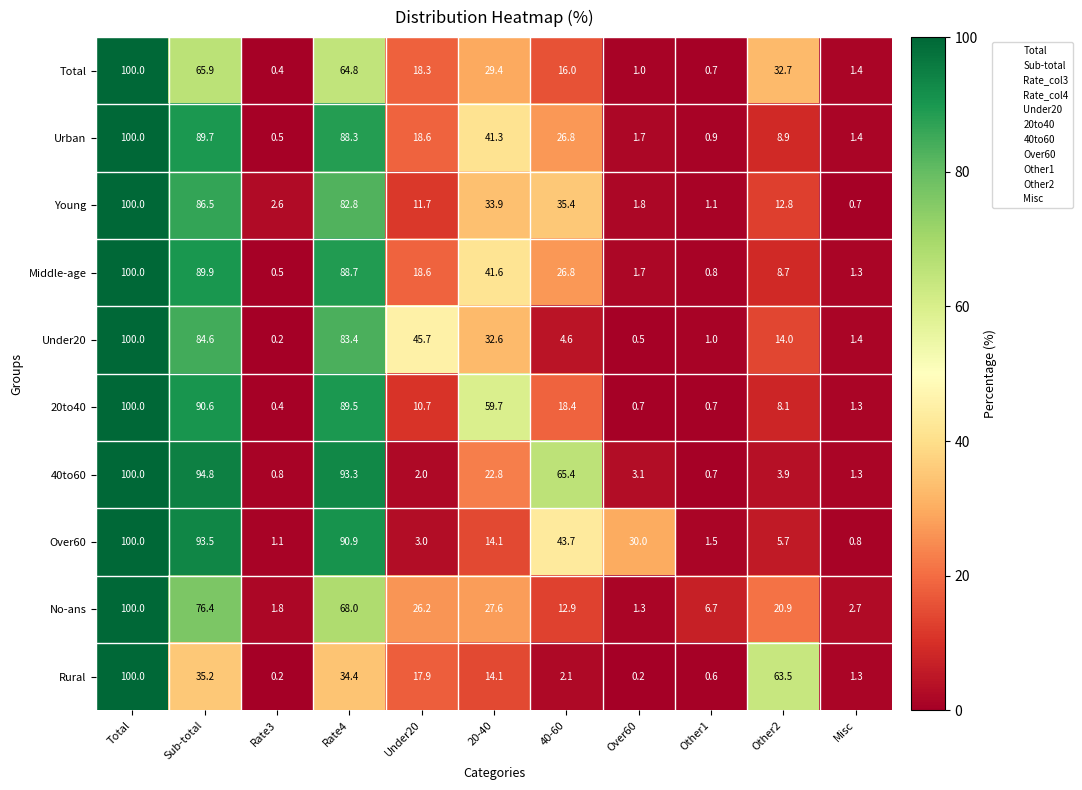

What is the minimum value shown in the chart?

0.2